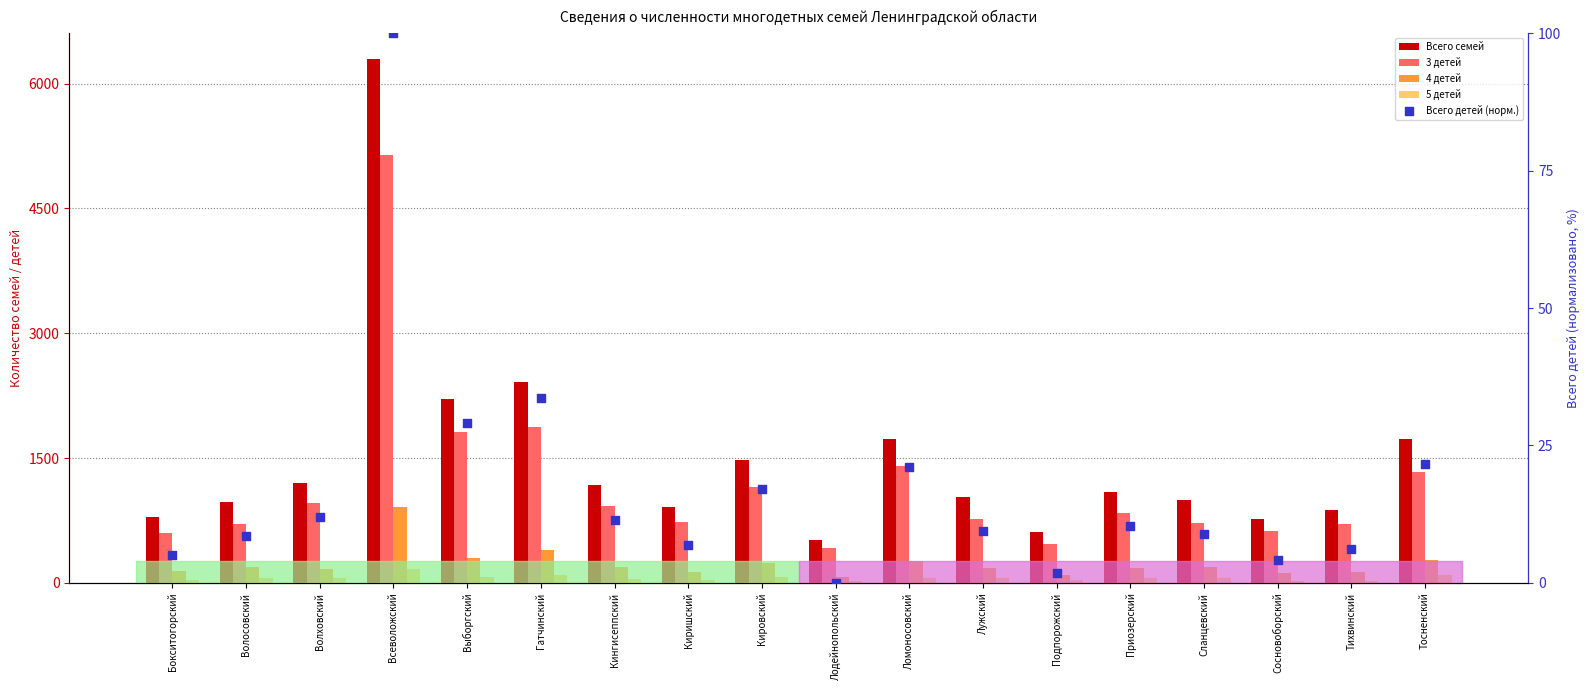

What are all the series names shown in the legend?

Всего семей, 3 детей, 4 детей, 5 детей, Всего детей (норм.)